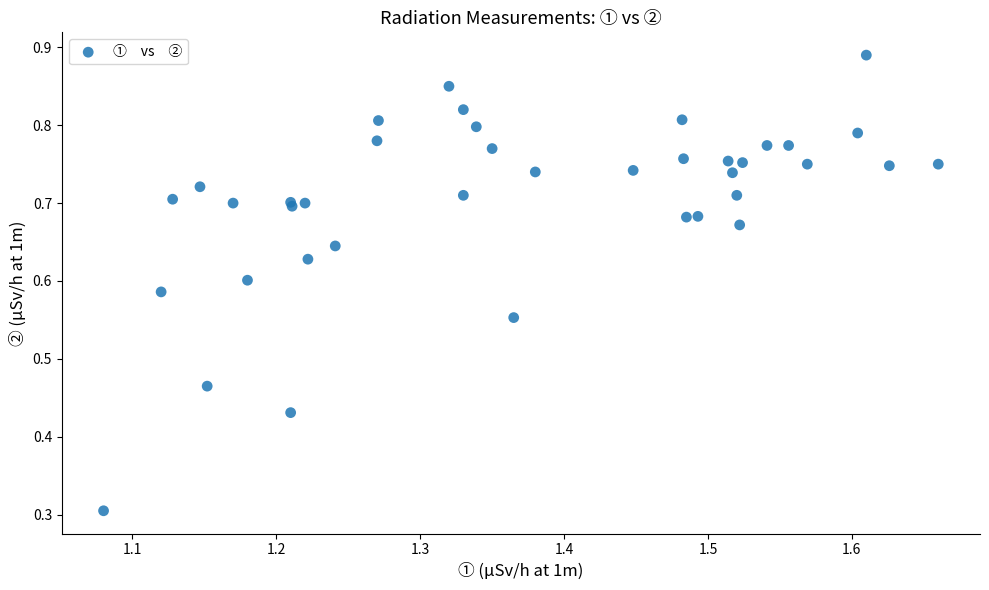

What Y value in the scatter plot is closest to 0?

0.3